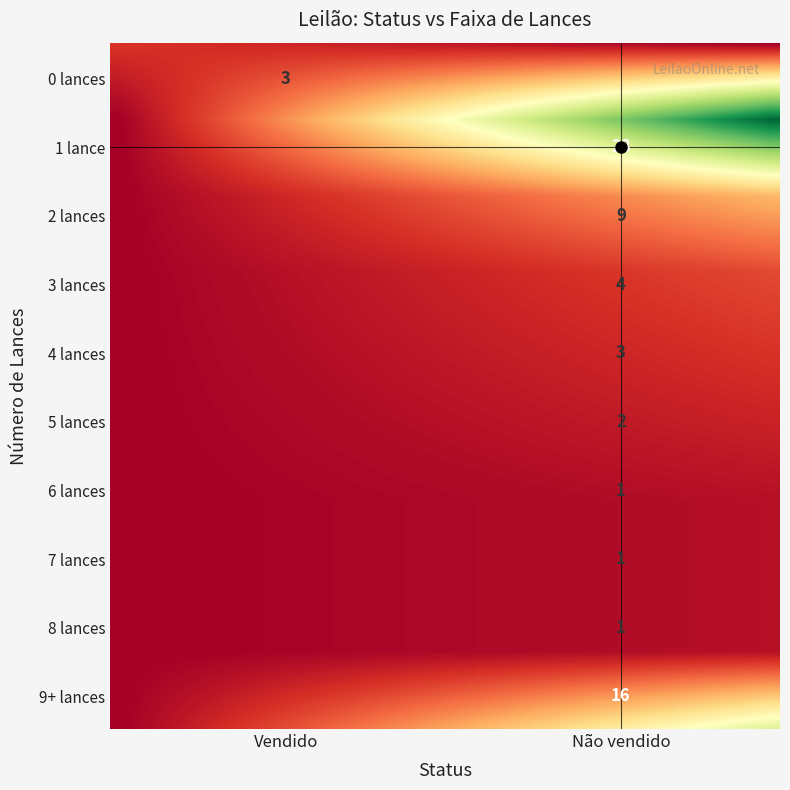

How many 6 lances values are between 0 and 1?

2